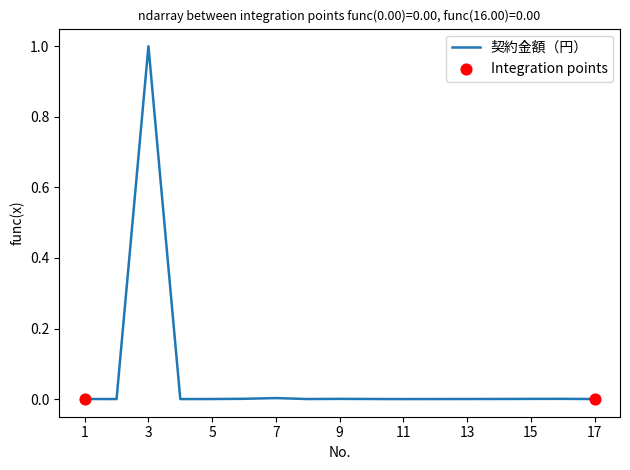

What is the greatest value displayed?

1.0